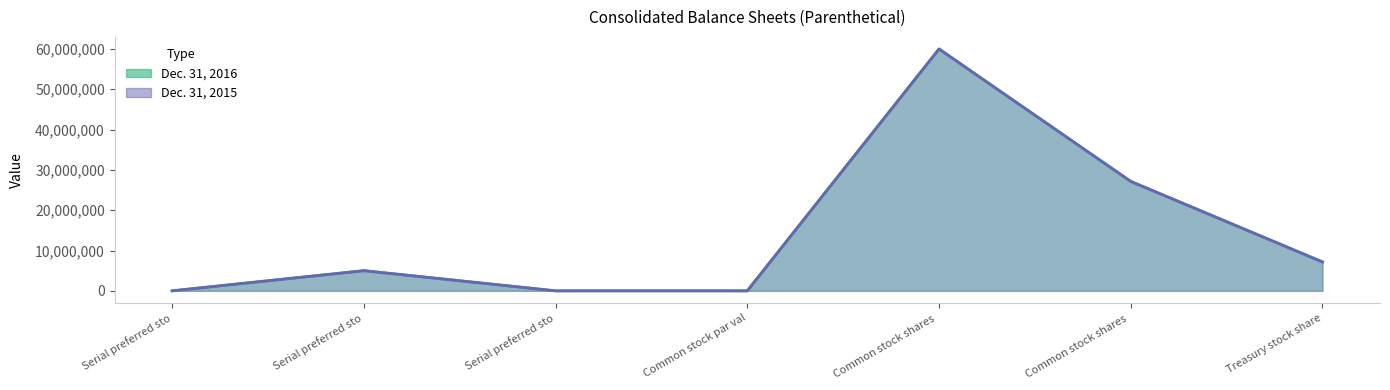

True or false: Dec. 31, 2016 and Dec. 31, 2015 intersect in this chart.

False